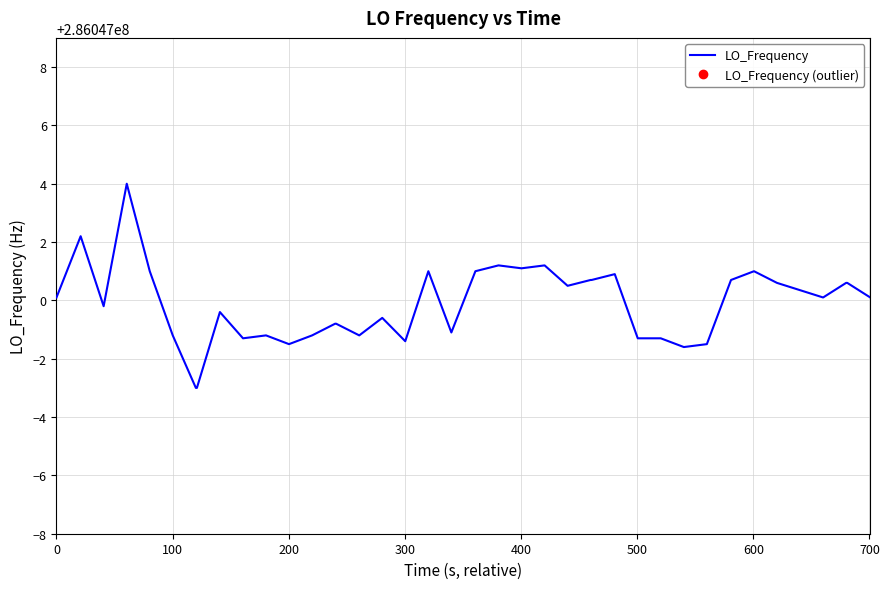

Which category has the lowest value across all series?

6